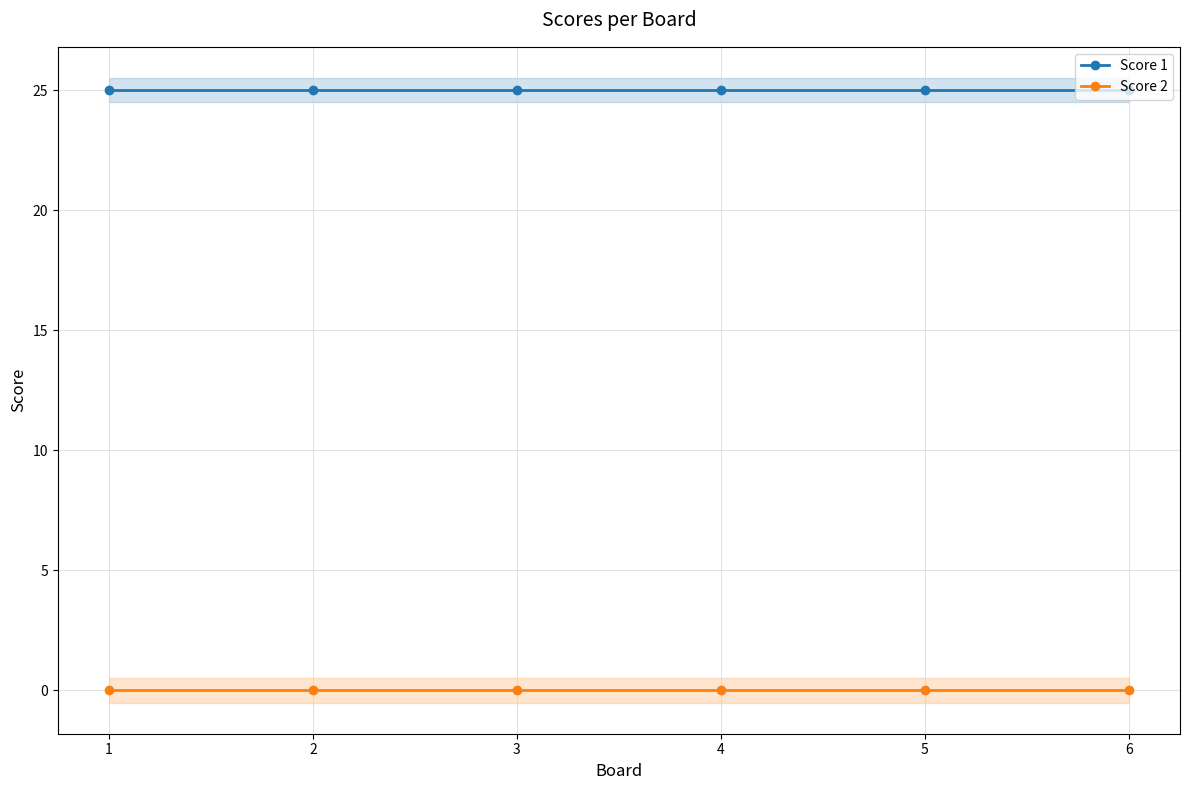

Count the number of categories in the chart.

6